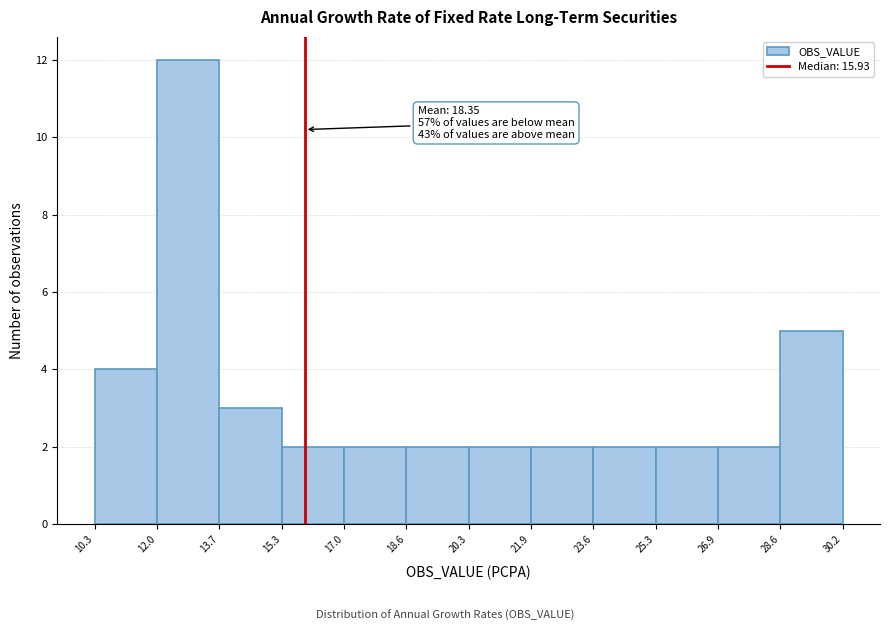

Over which range of the x-axis is the bar tallest?

12.0 to 13.7